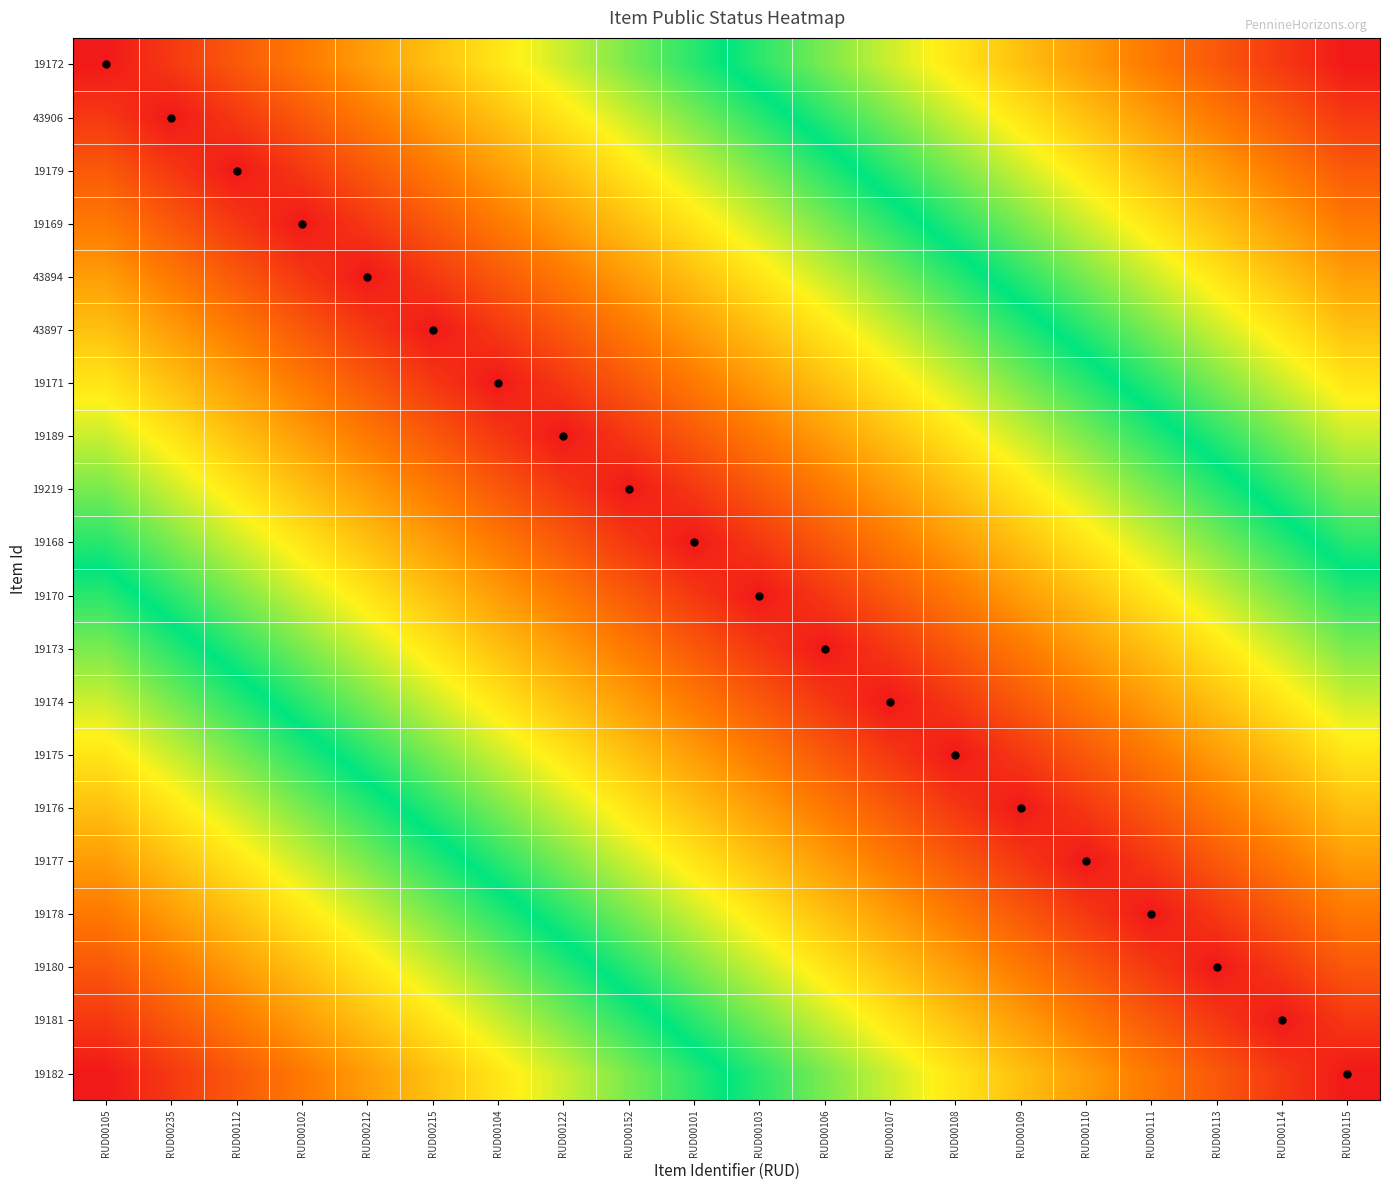

What is the total value across all series at RUD00113?

8.2